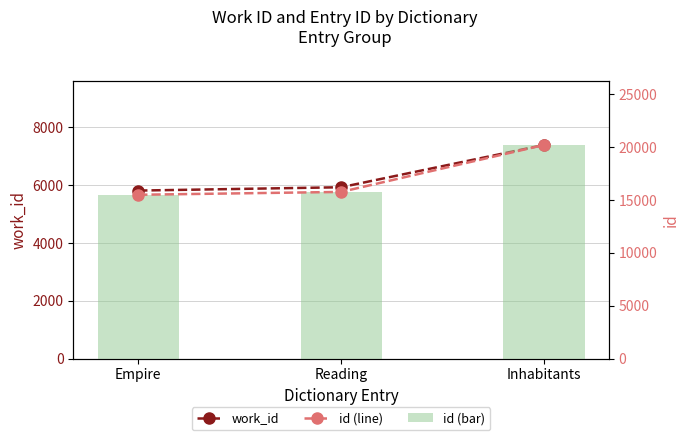

At which label does id first exceed 15756?

Inhabitants